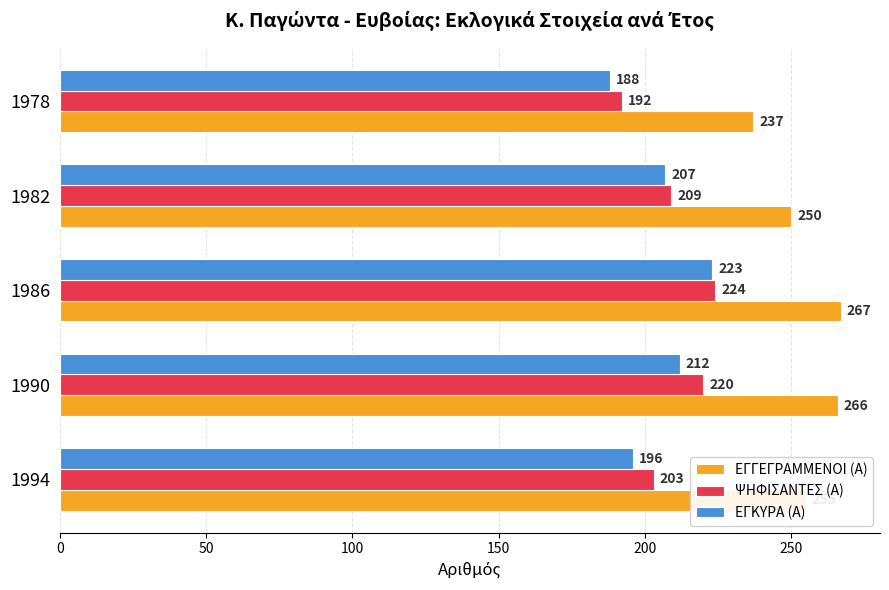

What is the average value of the ΕΓΓΕΓΡΑΜΜΕΝΟΙ (Α) series?

255